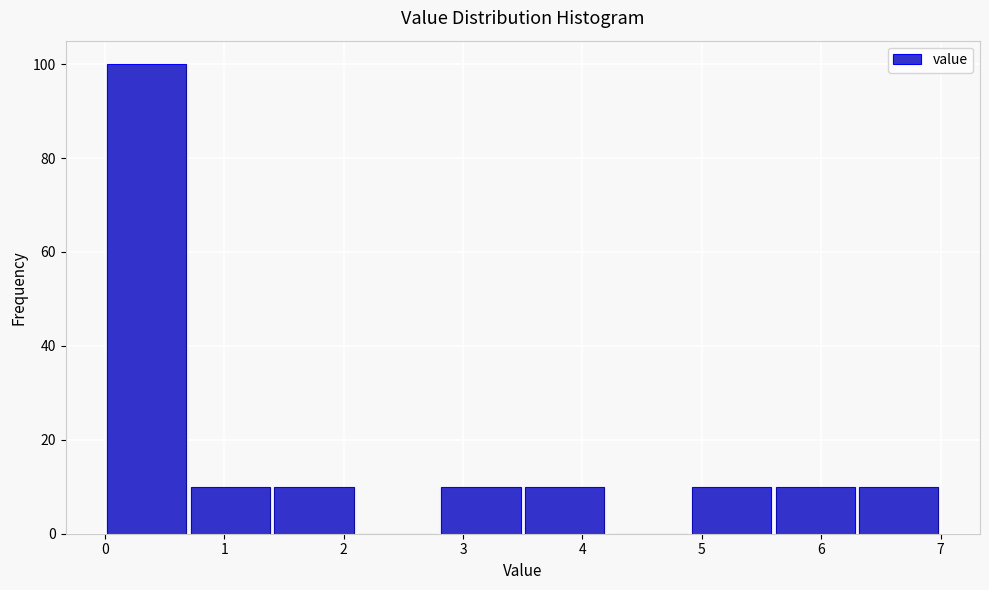

Reading left to right, list every bar in this chart as the range it spans on the x-axis followed by its height. The values are not printed on the chart, so give them approximately, as read against the axis.

0.0 to 0.7: 100
0.7 to 1.4: 10
1.4 to 2.1: 10
2.1 to 2.8: 0
2.8 to 3.5: 10
3.5 to 4.2: 10
4.2 to 4.9: 0
4.9 to 5.6: 10
5.6 to 6.3: 10
6.3 to 7.0: 10